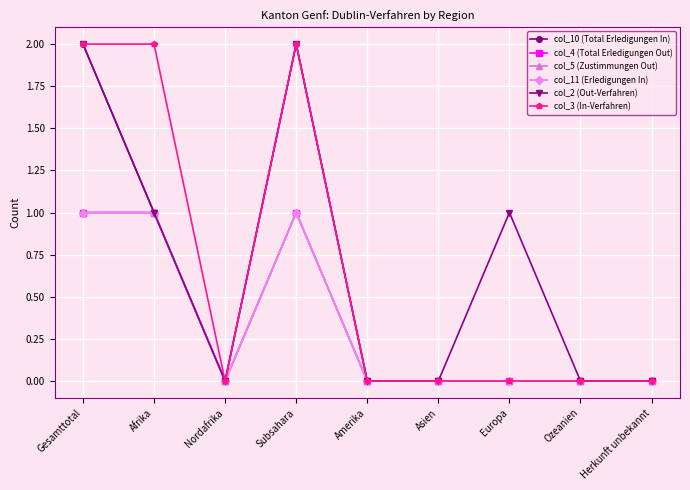

Is this an area chart (filled region under the line)?

No